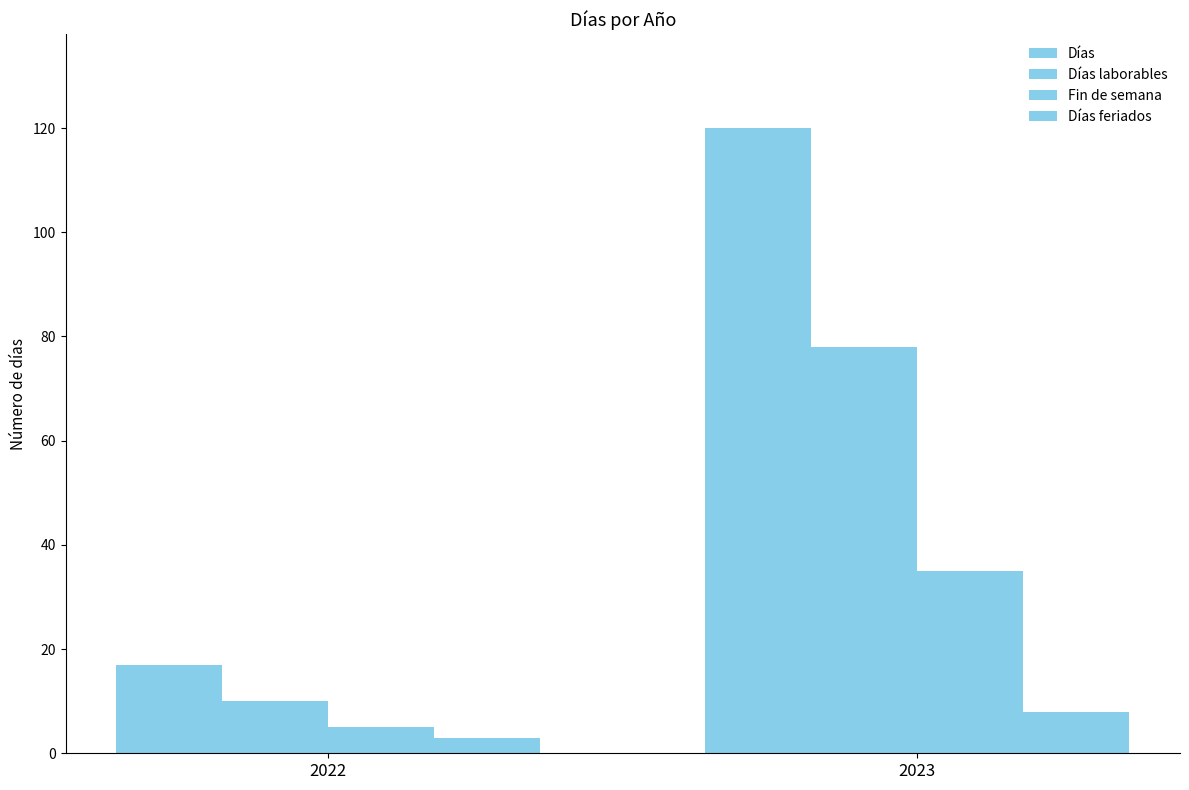

What is the sum of all Días laborables values?

88